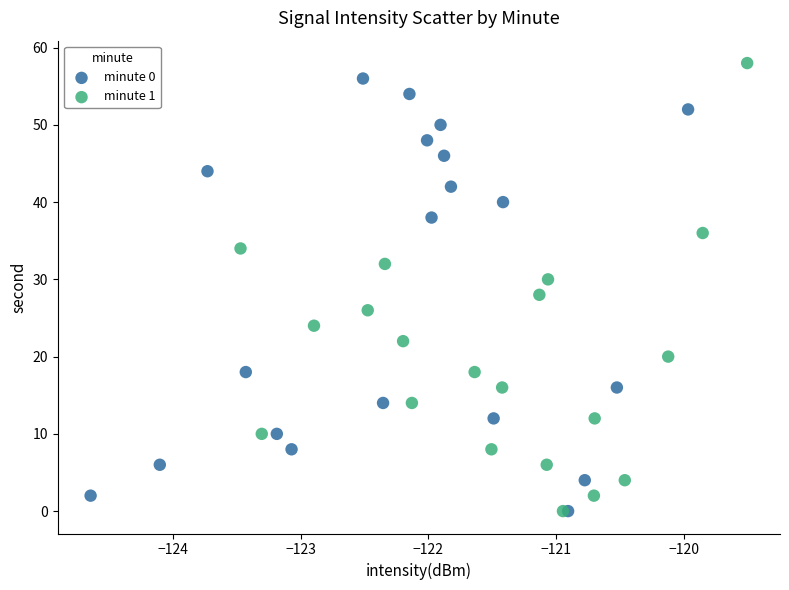

What are all the series names shown in the legend?

minute 0, minute 1